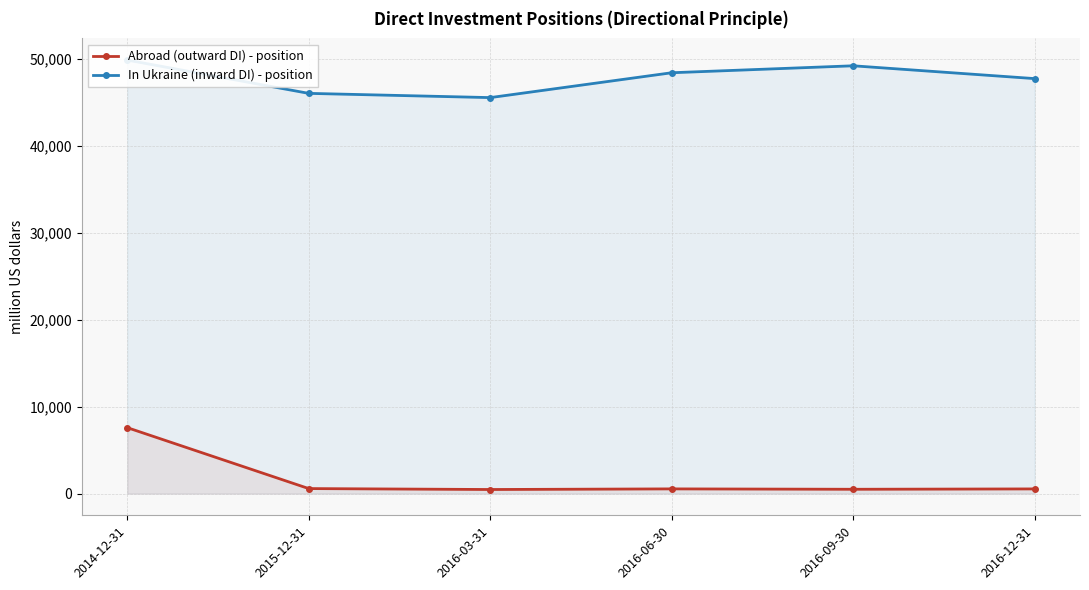

Is the value of In Ukraine (inward DI) - position at 2016-03-31 greater than the value of Abroad (outward DI) - position at 2016-09-30?

Yes